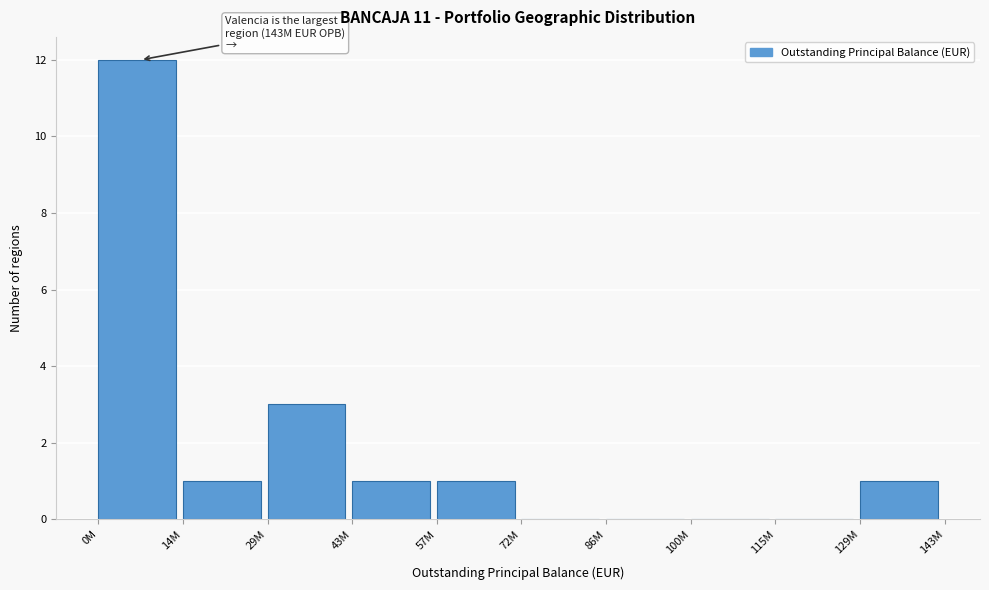

Reading left to right, what are all the values shown in this chart?

0M=12	14M=1	29M=3	43M=1	57M=1	72M=0	86M=0	100M=0	115M=0	129M=1